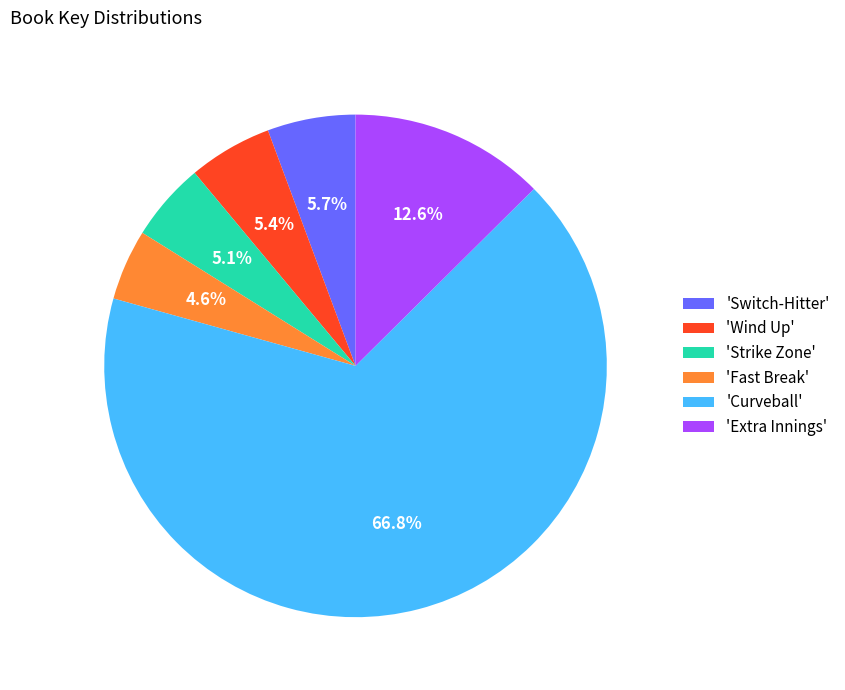

Which category has the biggest portion of the pie?

'Curveball'